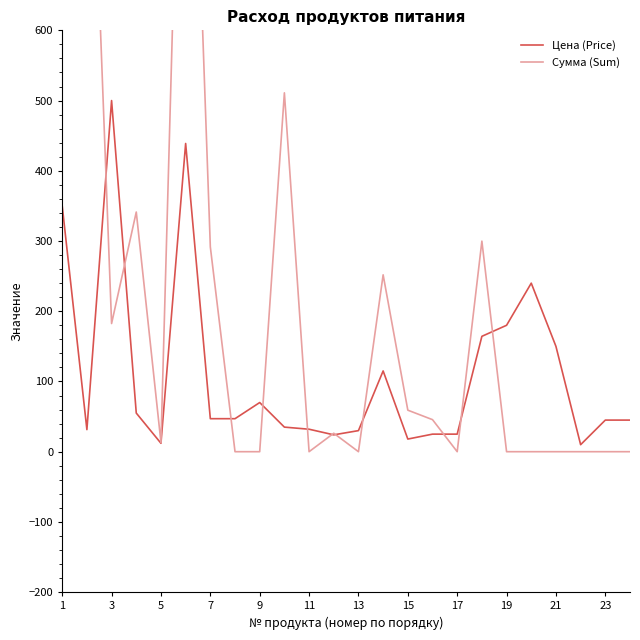

Where does the Цена (Price) series first go above 47?

1